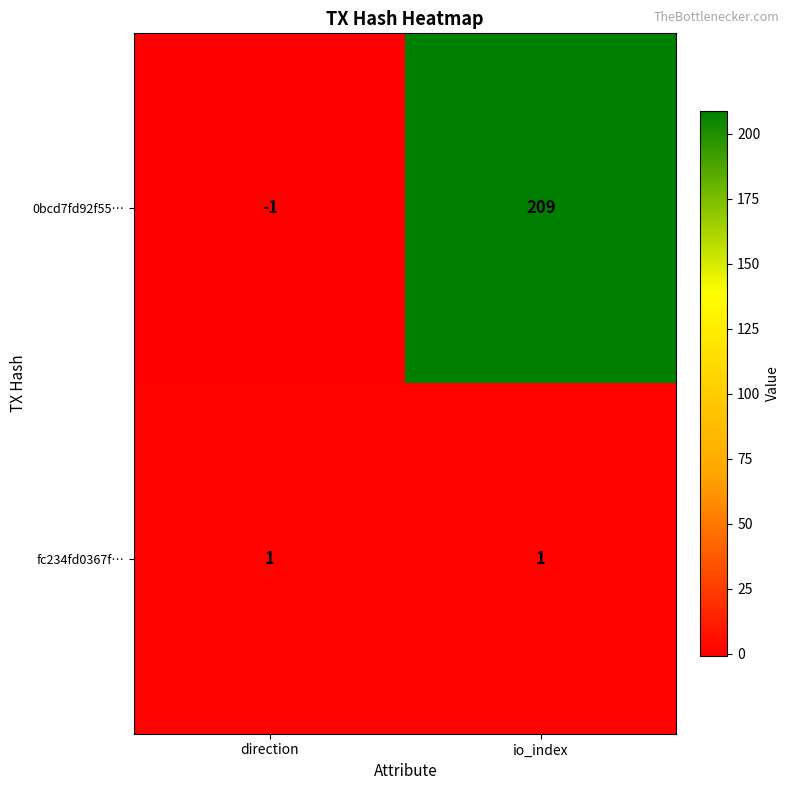

Reading right to left, transcribe all the data shown in this chart.

0bcd7fd92f55…: io_index=209	direction=-1
fc234fd0367f…: io_index=1	direction=1